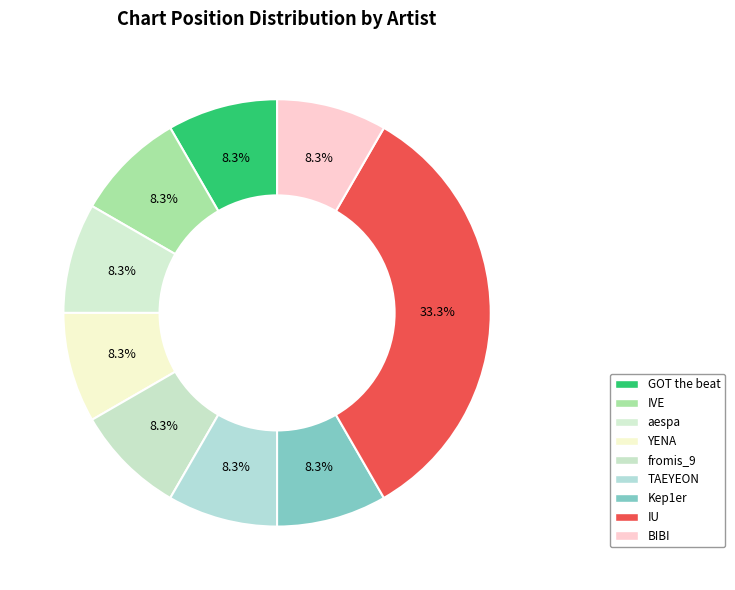

True or false: IVE accounts for 8% of the total.

True